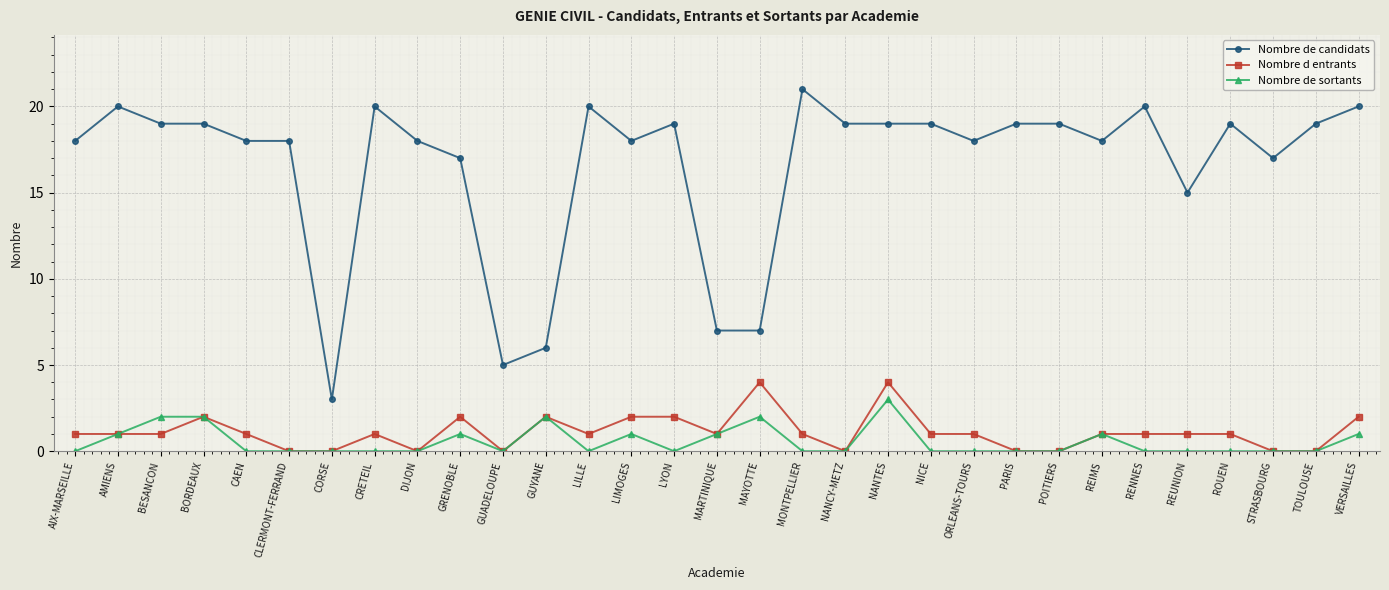

True or false: Nombre de candidats and Nombre d entrants intersect in this chart.

False